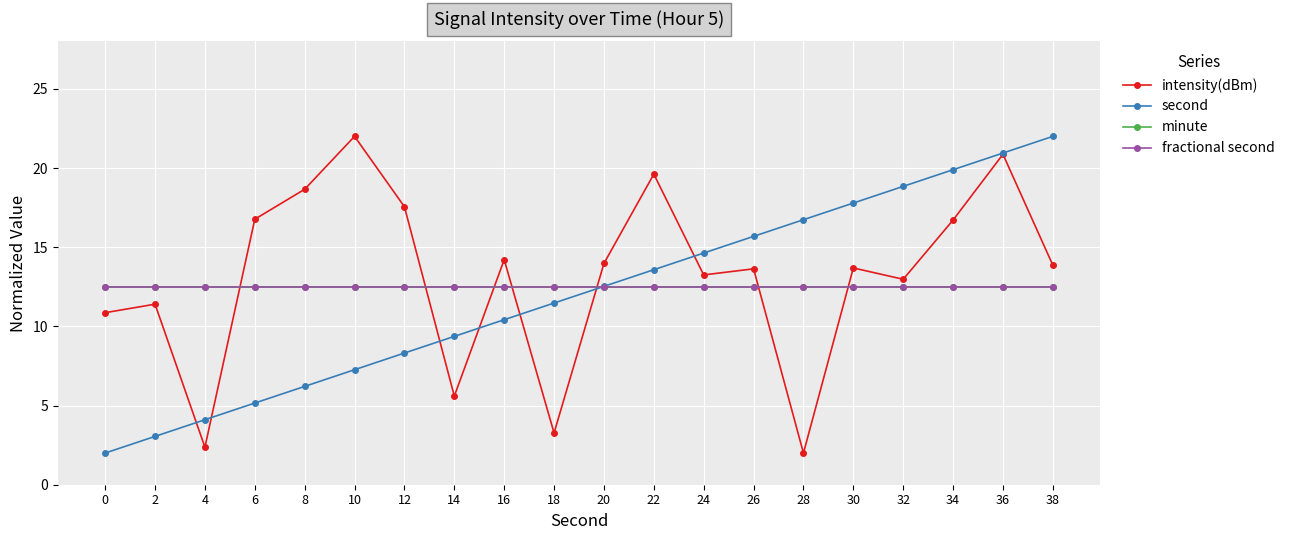

Where does the second series first go above 12?

20